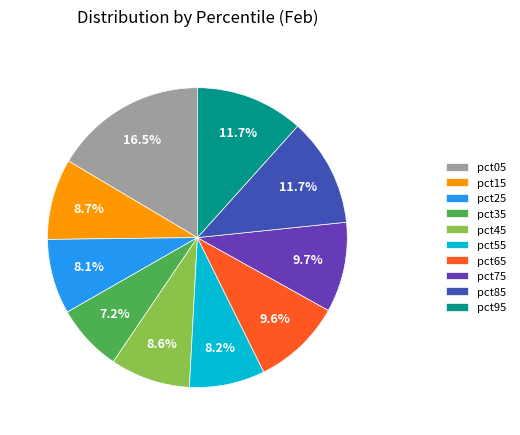

What is the smallest slice in the pie chart?

pct35